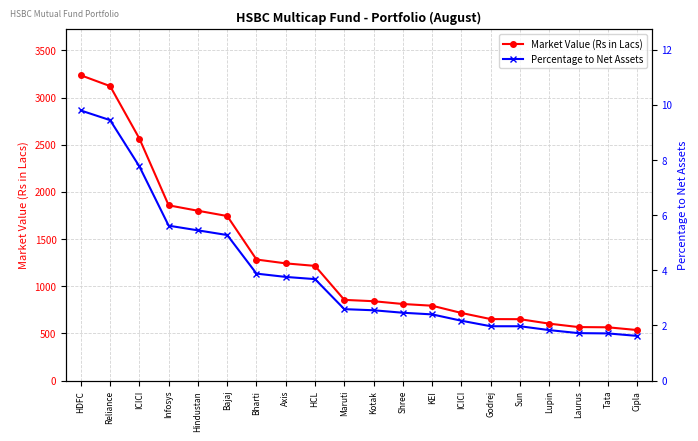

What is the label of the 5th point from the right?

Sun